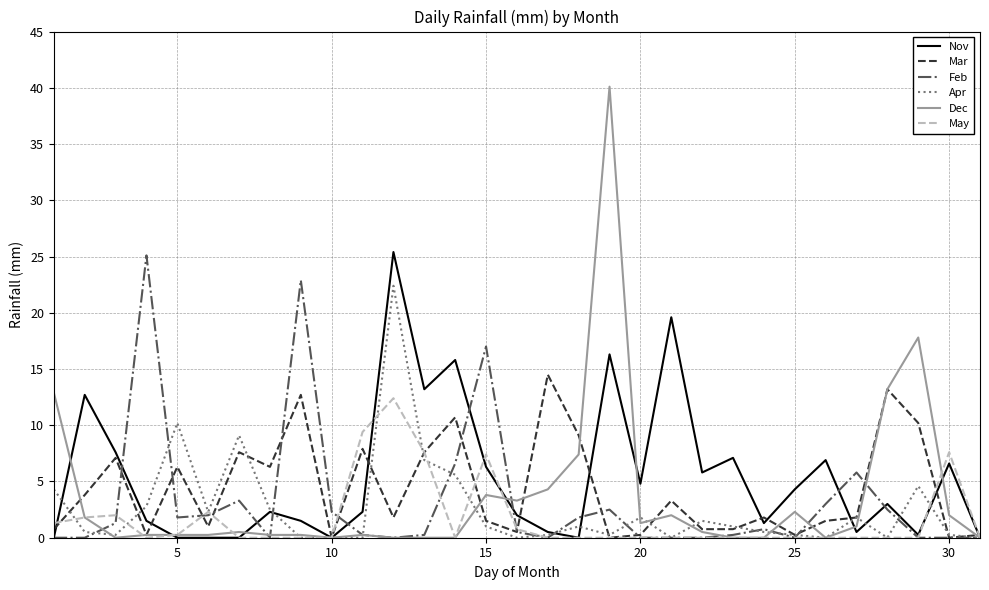

Which series has the largest range (max minus min)?

Dec